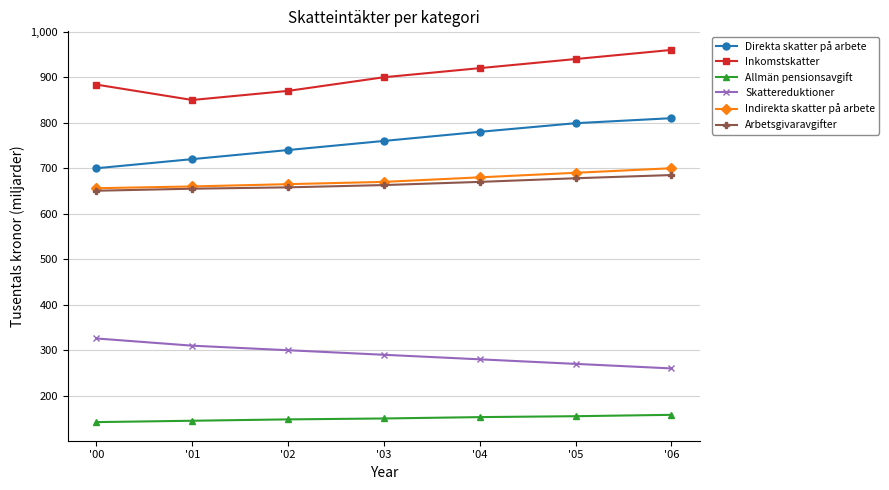

Does the chart display data point markers on the line(s)?

Yes